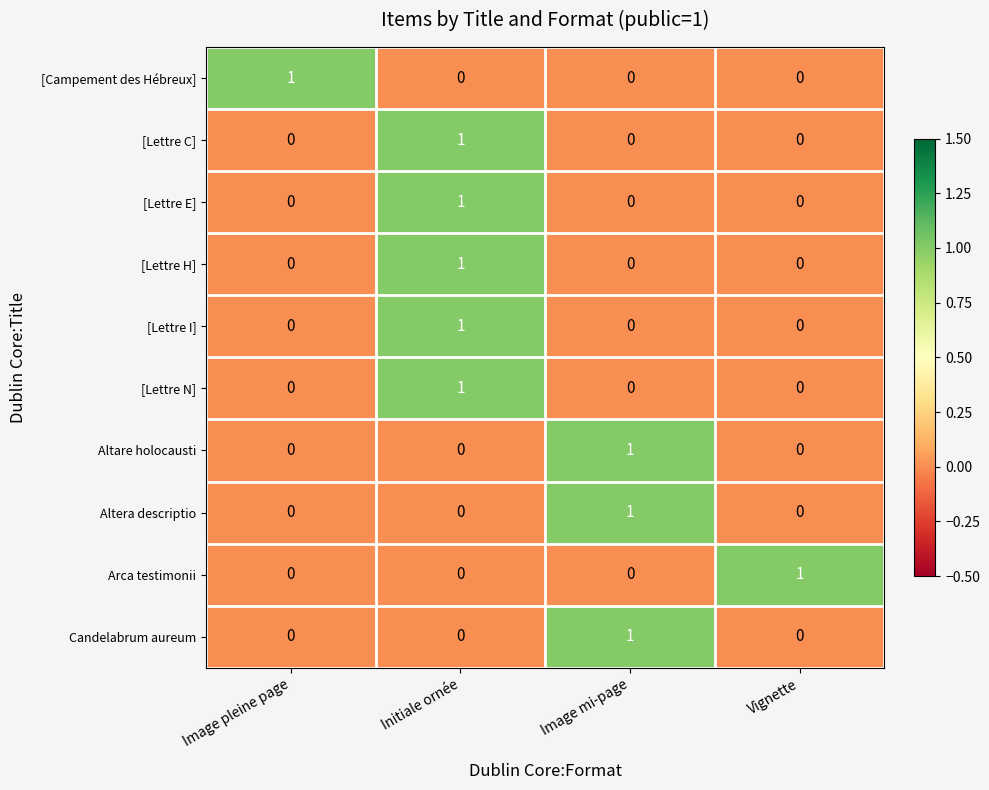

What is the total value across all series at Image mi-page?

3